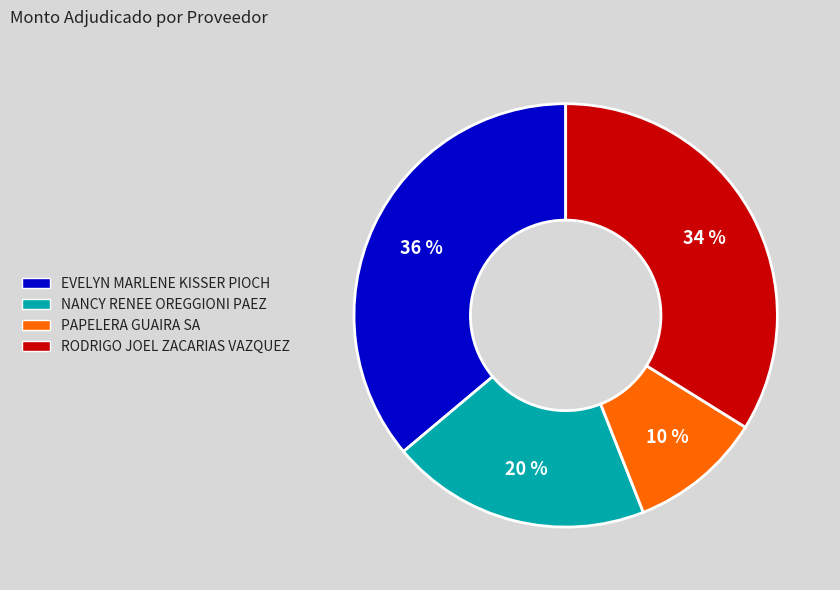

Is it true that RODRIGO JOEL ZACARIAS VAZQUEZ is 34% of the pie?

True